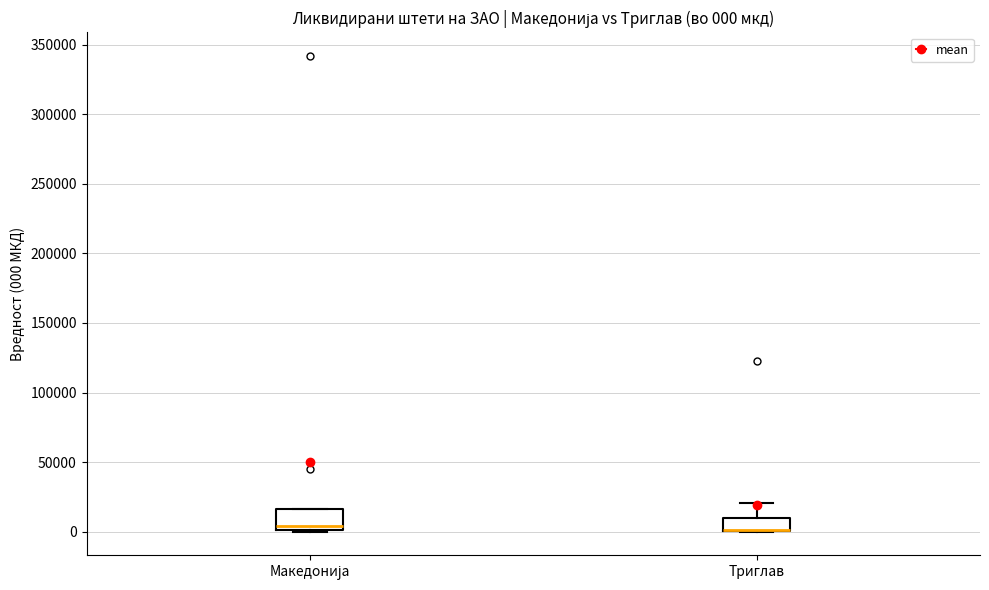

Which box is the tallest, from its lower edge to its upper edge?

Македонија